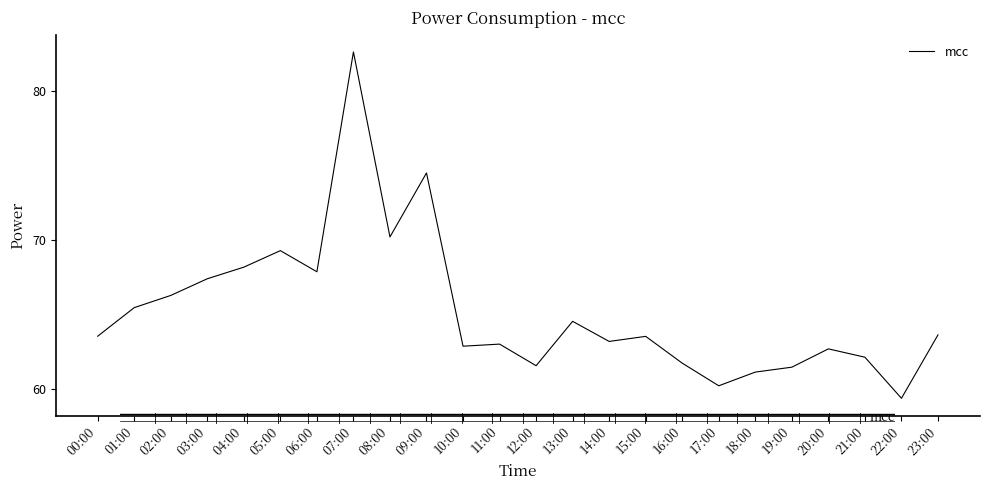

True or false: the data shows 41.5 at 16:00.

False